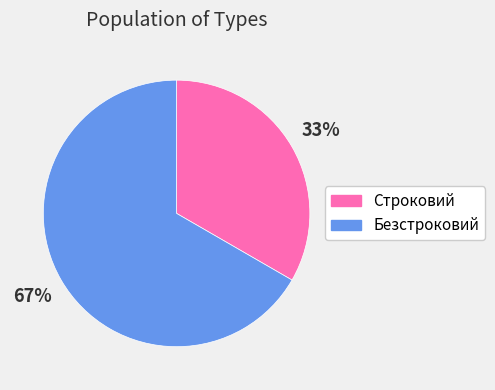

To the nearest percent, what is the combined percentage of Строковий and Безстроковий?

100%